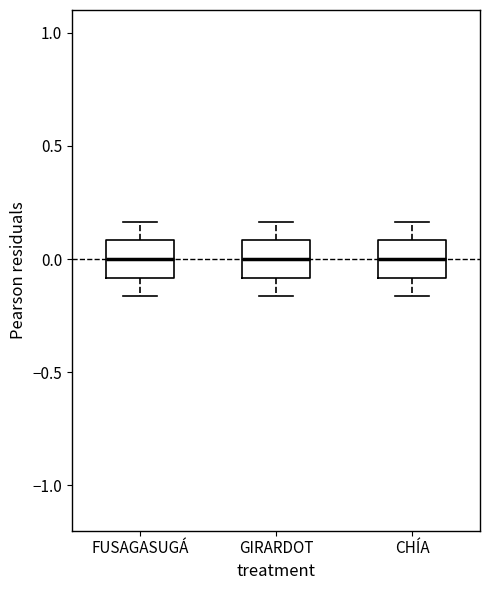

Reading left to right, transcribe this box plot: for each box, give where its median line is, the range the box spans, and where its two whiskers end, as read against the y-axis. The values are not printed on the chart, so give them approximately, as read against the axis.

FUSAGASUGÁ: median 0.00, box -0.10 to 0.10, whiskers -0.15 to 0.15
GIRARDOT: median 0.00, box -0.10 to 0.10, whiskers -0.15 to 0.15
CHÍA: median 0.00, box -0.10 to 0.10, whiskers -0.15 to 0.15